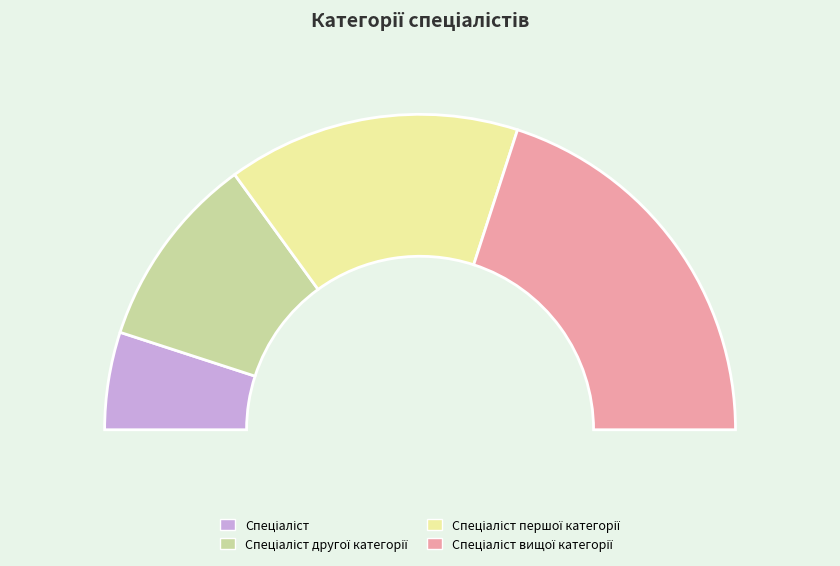

The Спеціаліст slice represents 10% of the pie. True or false?

True